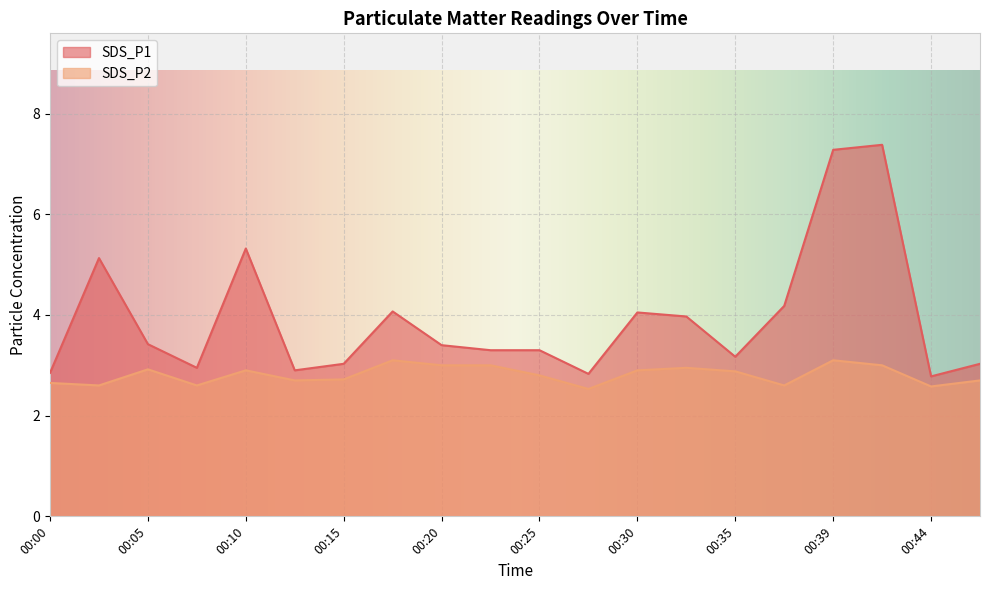

Reading right to left, transcribe all the data shown in this chart.

SDS_P1: 00:47=3.0	00:44=2.8	00:42=7.4	00:39=7.3	00:37=4.2	00:35=3.2	00:32=4.0	00:30=4.0	00:27=2.8	00:25=3.3	00:22=3.3	00:20=3.4	00:17=4.1	00:15=3.0	00:13=2.9	00:10=5.3	00:08=3.0	00:05=3.4	00:03=5.1	00:00=2.9
SDS_P2: 00:47=2.7	00:44=2.6	00:42=3.0	00:39=3.1	00:37=2.6	00:35=2.9	00:32=3.0	00:30=2.9	00:27=2.5	00:25=2.8	00:22=3.0	00:20=3.0	00:17=3.1	00:15=2.7	00:13=2.7	00:10=2.9	00:08=2.6	00:05=2.9	00:03=2.6	00:00=2.6